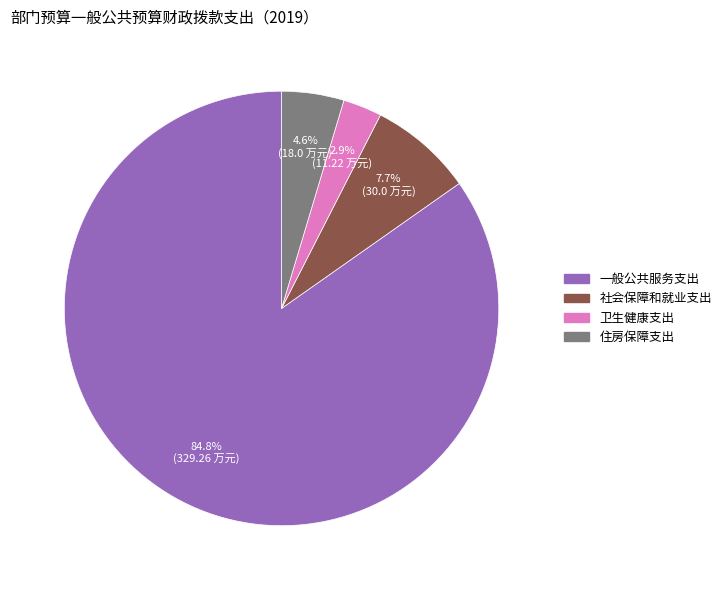

Is there any slice that represents more than half of the pie?

Yes